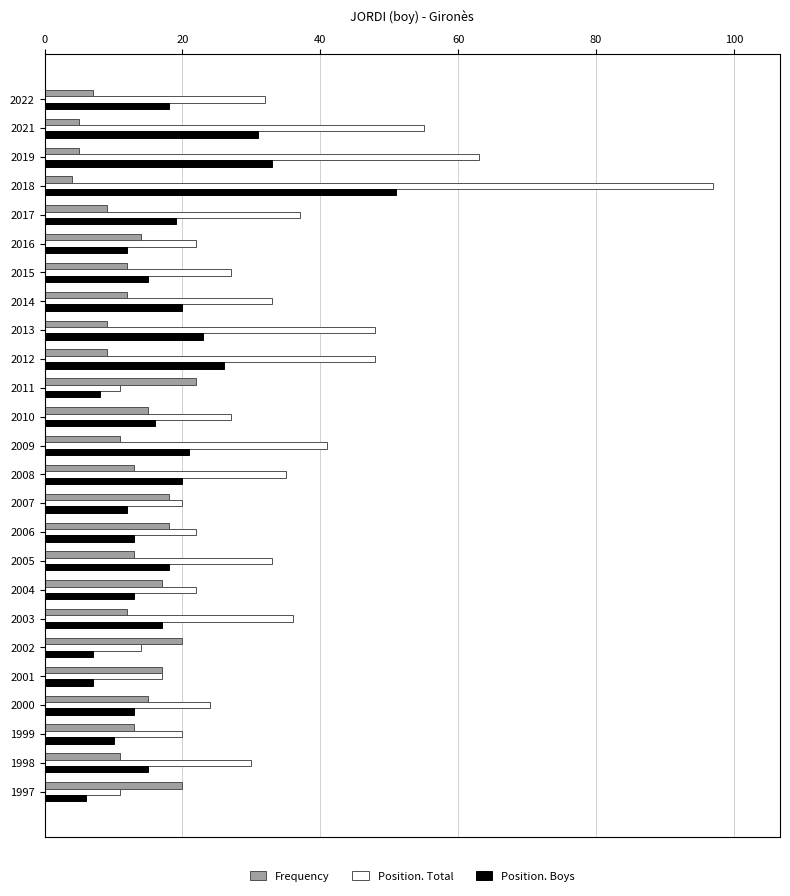

Which series has the largest total across all categories?

Position. Total